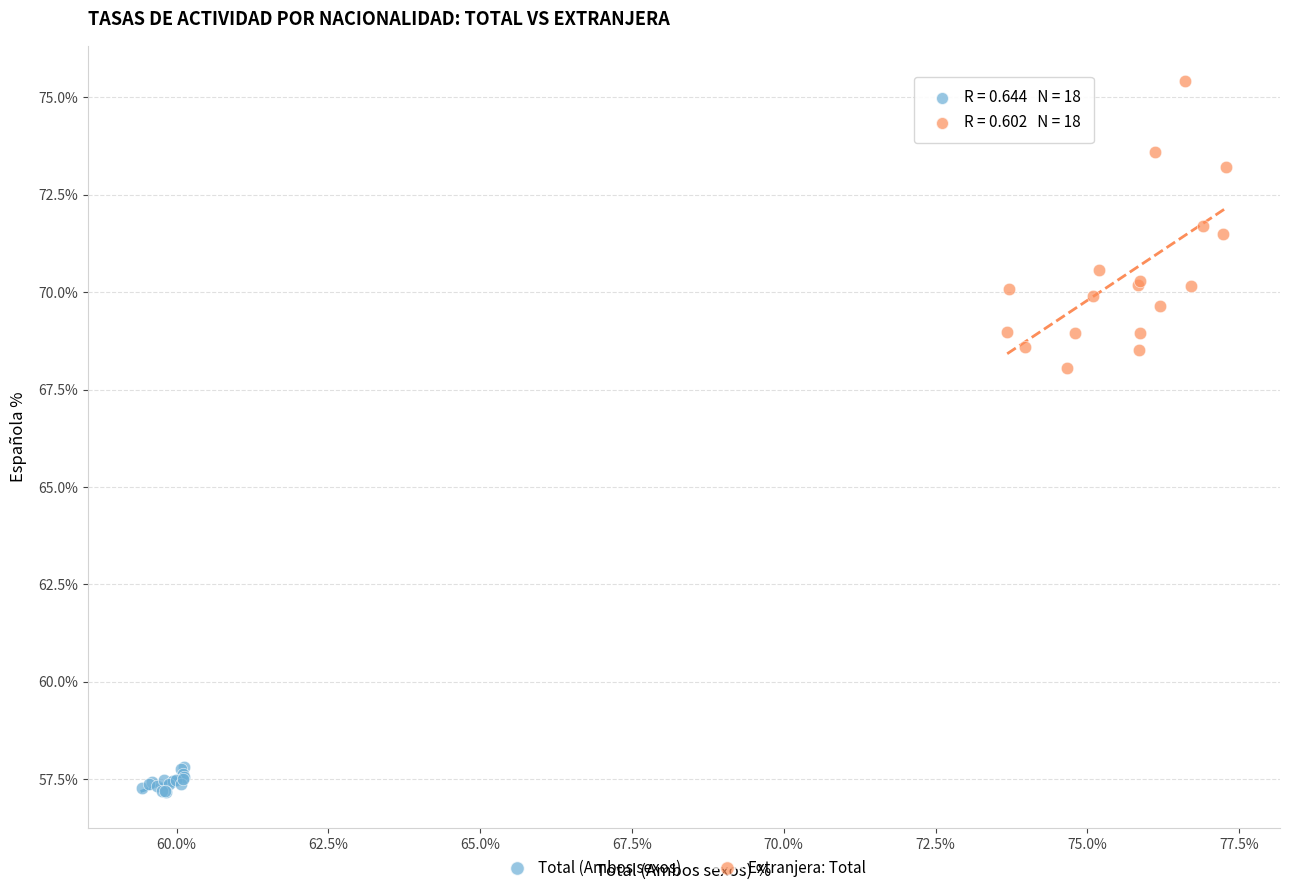

Which series contains the lowest Y value?

Total (Ambos sexos)